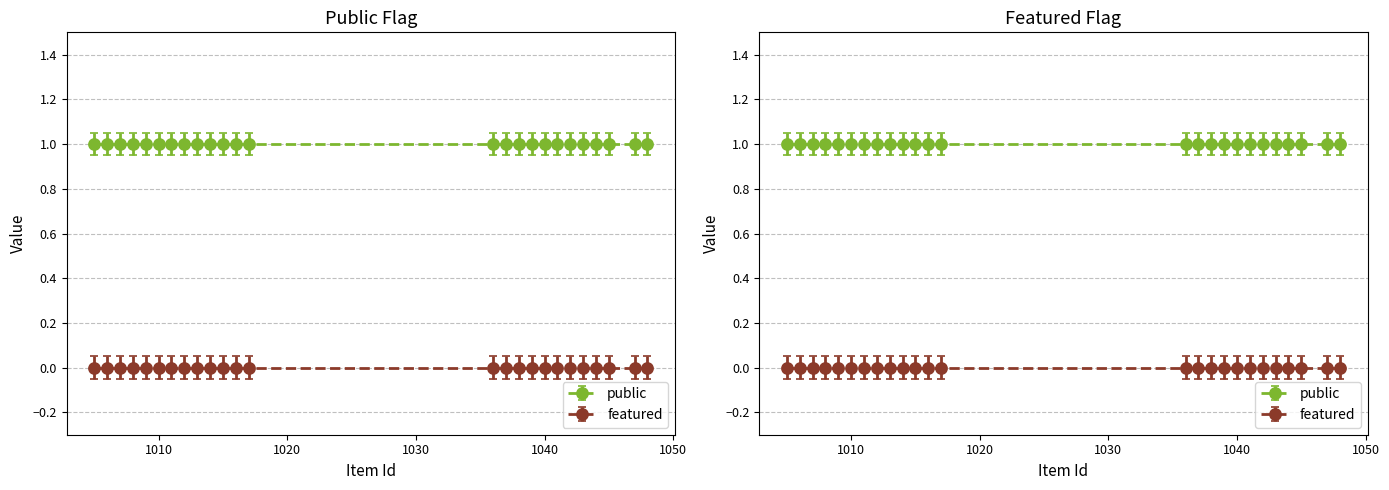

Between 1038 and 1042, which series saw the biggest shift?

public